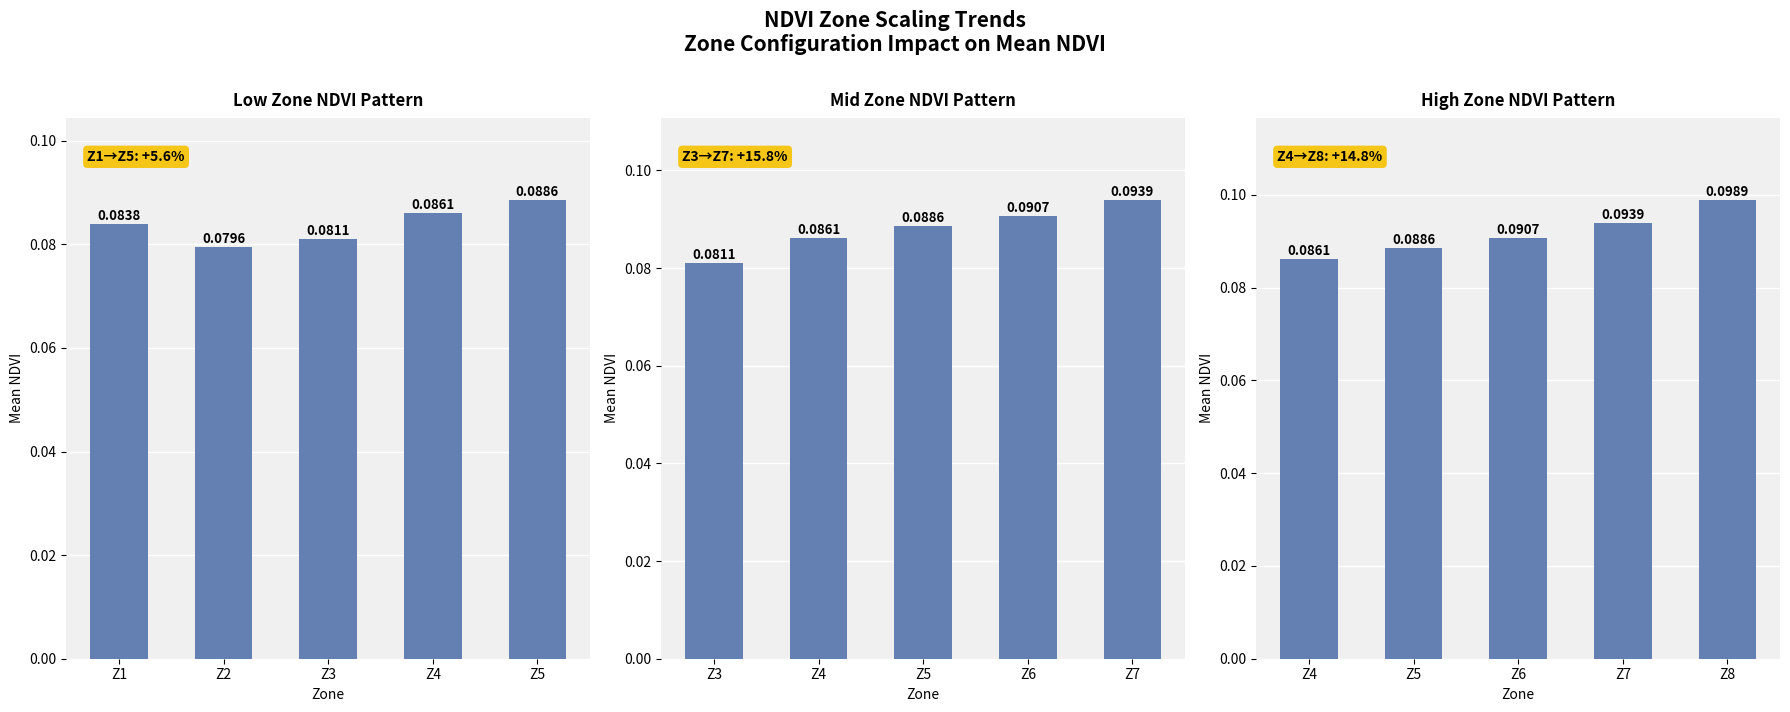

What value does the data have at Z7?

0.1